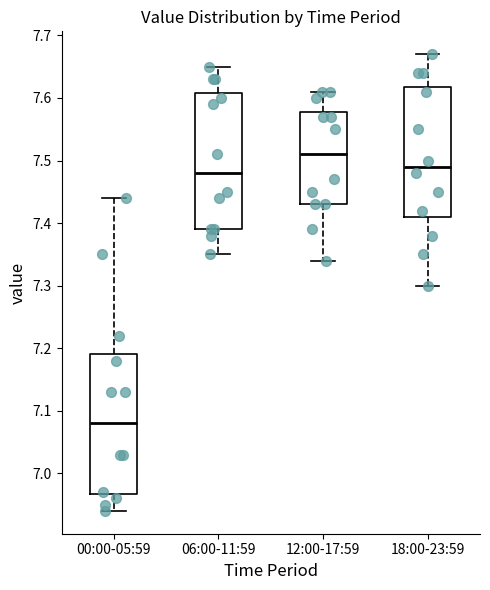

Reading left to right, transcribe this box plot: for each box, give where its median line is, the range the box spans, and where its two whiskers end, as read against the y-axis. The values are not printed on the chart, so give them approximately, as read against the axis.

00:00-05:59: median 7.08, box 6.97 to 7.19, whiskers 6.94 to 7.44
06:00-11:59: median 7.48, box 7.39 to 7.61, whiskers 7.35 to 7.65
12:00-17:59: median 7.51, box 7.43 to 7.58, whiskers 7.34 to 7.61
18:00-23:59: median 7.49, box 7.41 to 7.62, whiskers 7.30 to 7.67